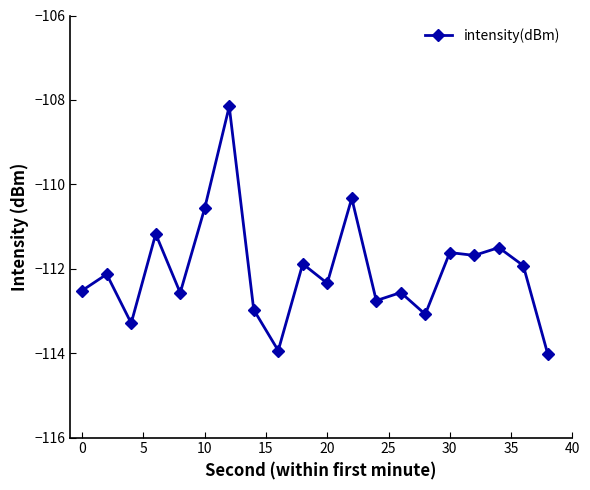

How many data points are above -112?

9